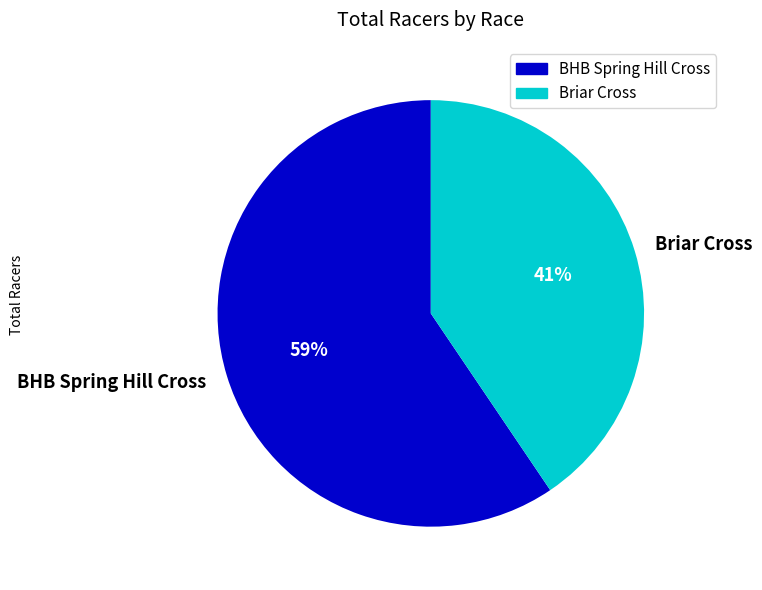

What is the largest slice in the pie chart?

BHB Spring Hill Cross